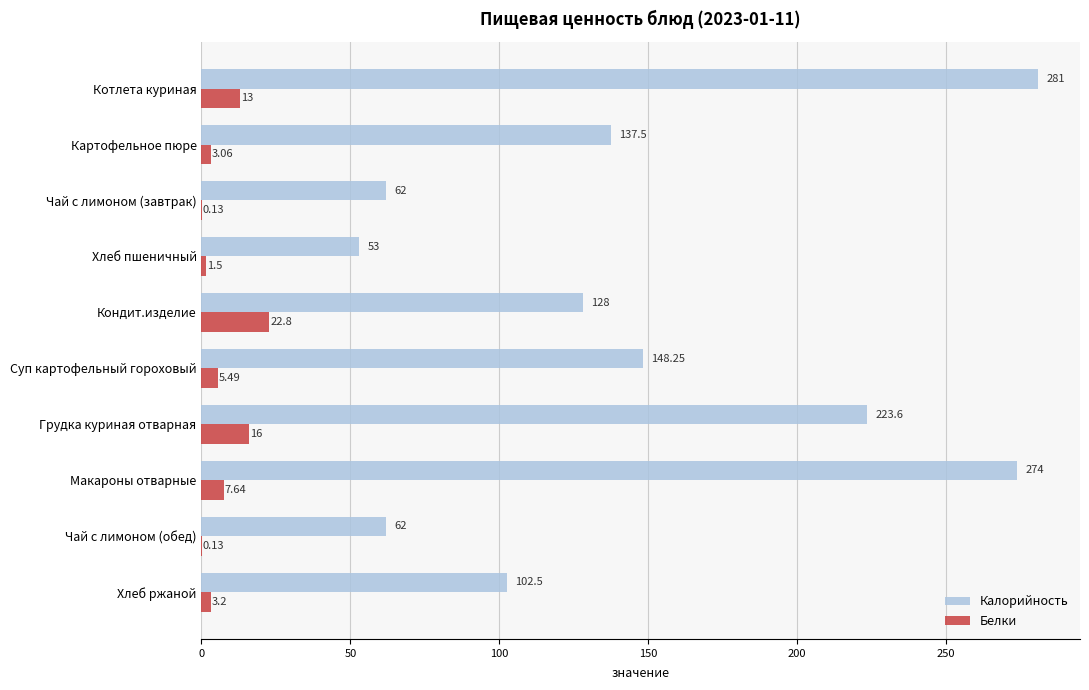

Between Кондит.изделие and Чай с лимоном (обед), which series saw the biggest shift?

Калорийность